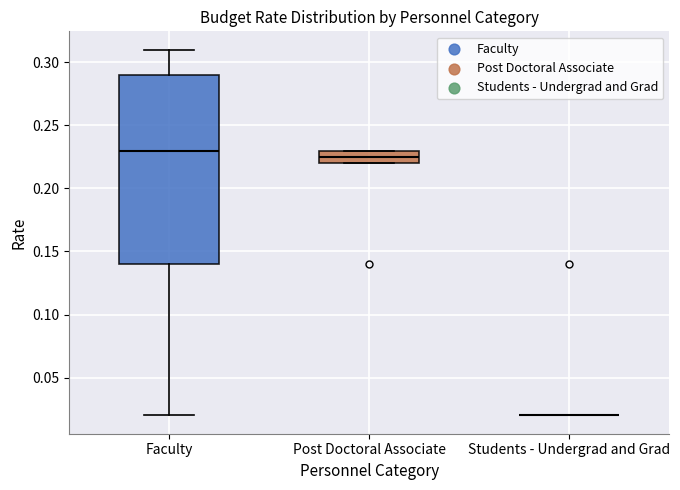

Reading left to right, transcribe this box plot: for each box, give where its median line is, the range the box spans, and where its two whiskers end, as read against the y-axis. The values are not printed on the chart, so give them approximately, as read against the axis.

Faculty: median 0.230, box 0.140 to 0.290, whiskers 0.020 to 0.310
Post Doctoral Associate: median 0.225, box 0.220 to 0.230, whiskers 0.220 to 0.230
Students - Undergrad and Grad: box collapsed to a line at 0.020, whiskers 0.020 to 0.020